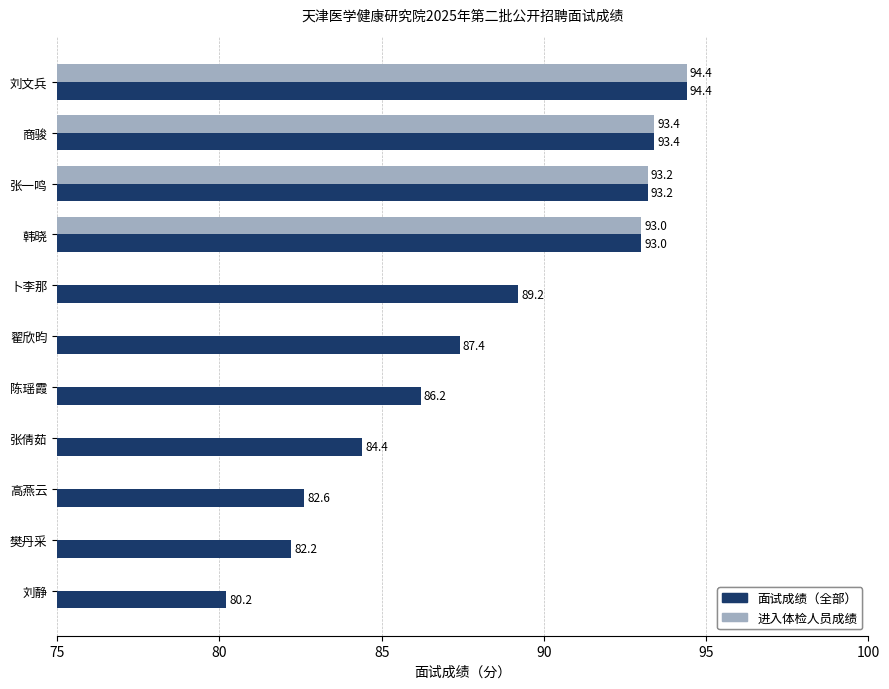

Are the bars horizontal?

Yes